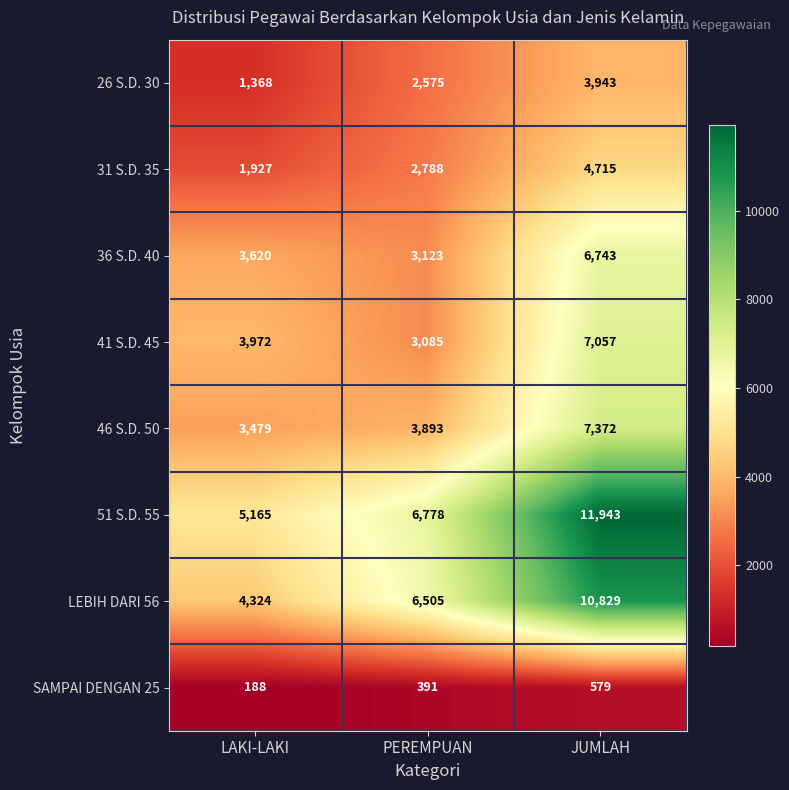

What is the sum of all 26 S.D. 30 values?

7886